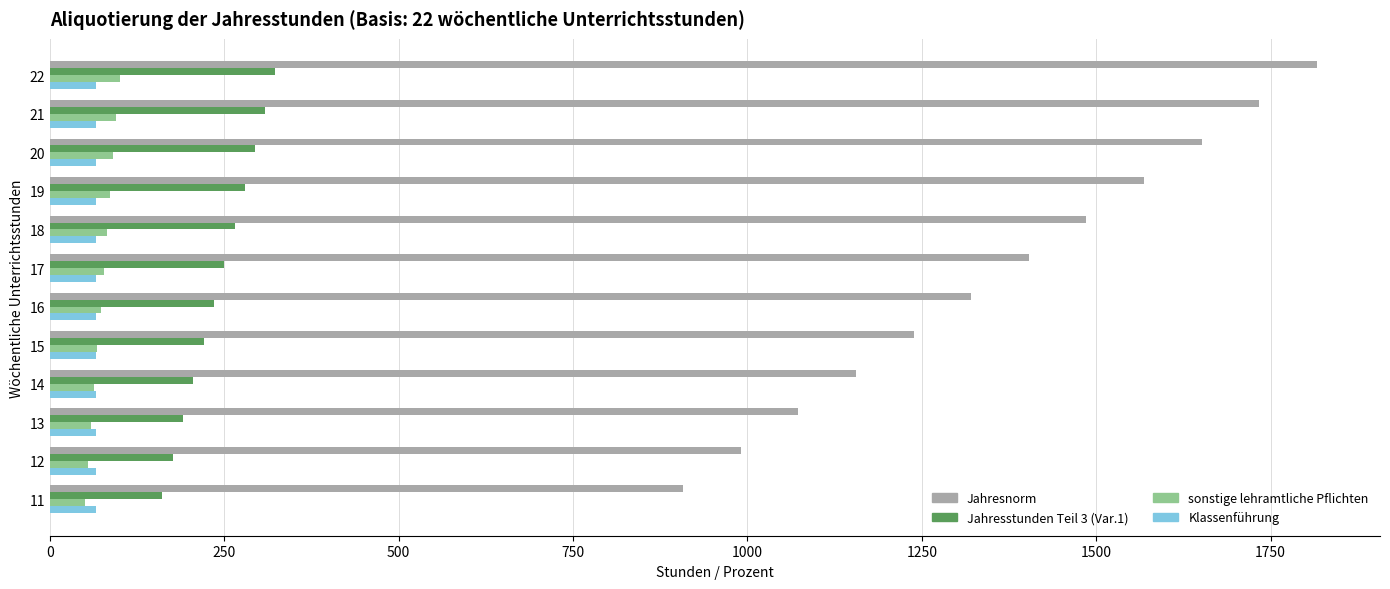

List the labels in order of Jahresnorm value, smallest first.

11, 12, 13, 14, 15, 16, 17, 18, 19, 20, 21, 22